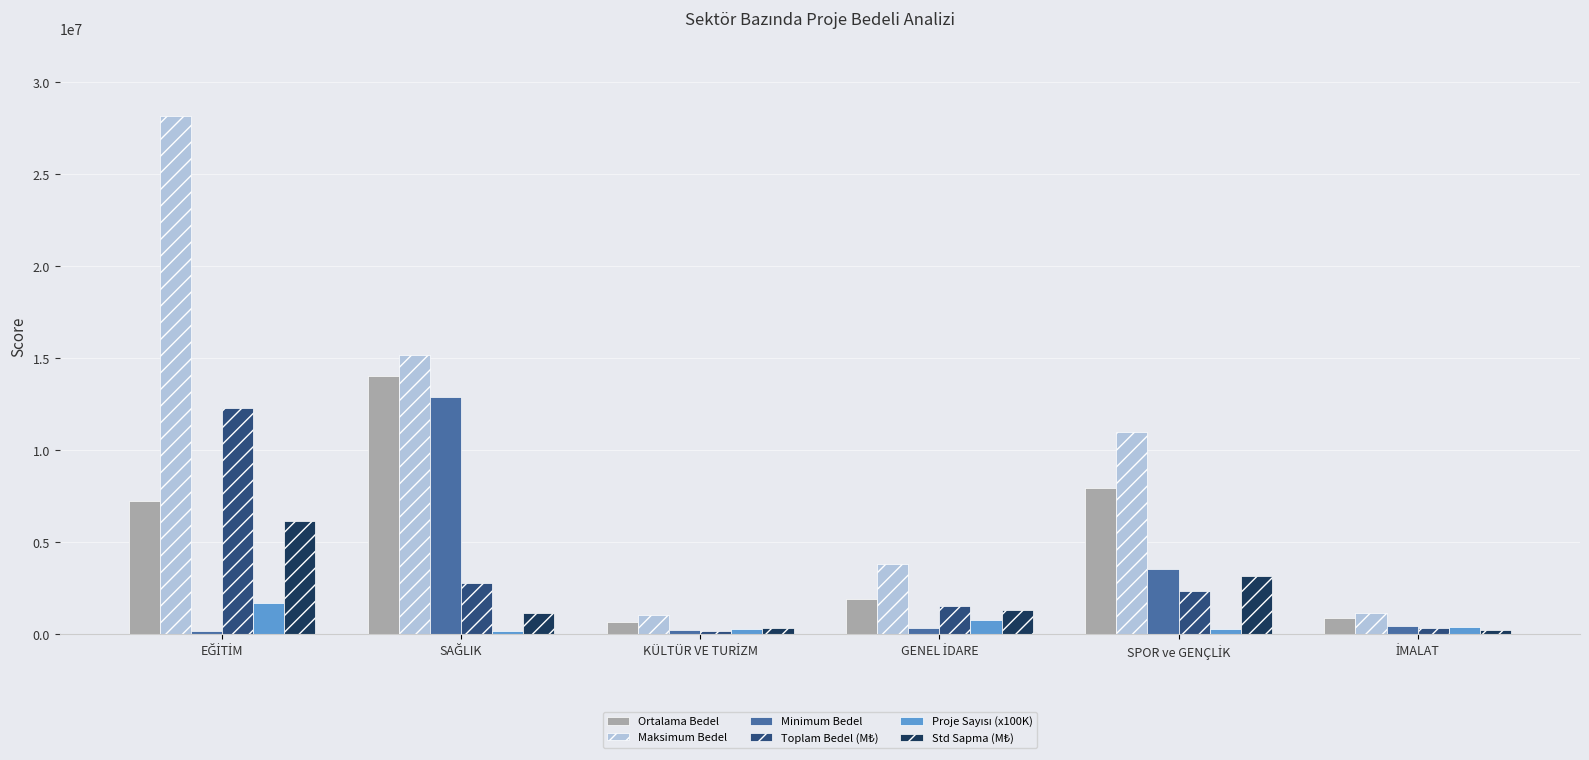

How many bars are there in total?

36